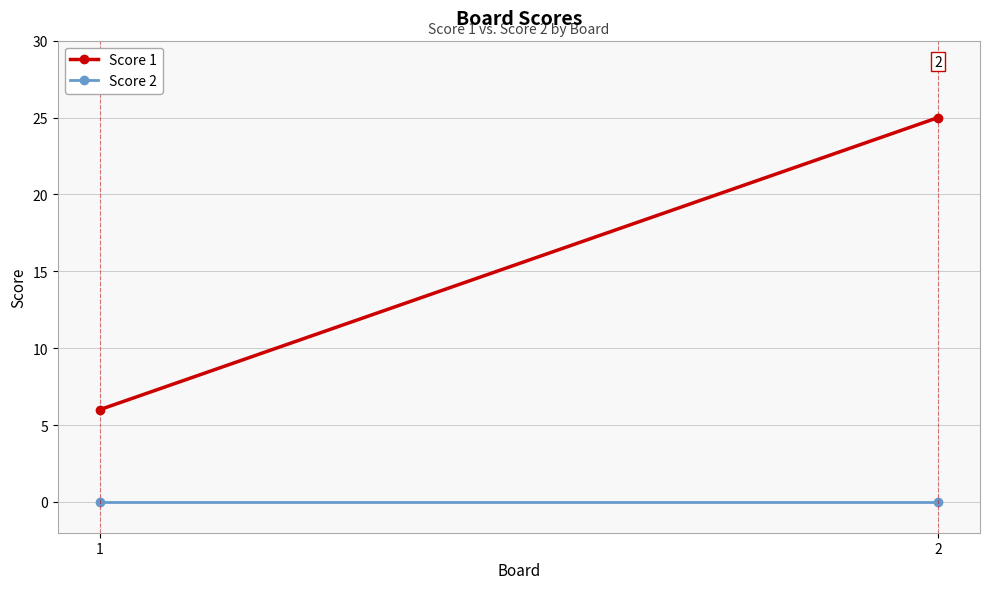

Rank the series by their maximum value, from highest to lowest.

Score 1, Score 2